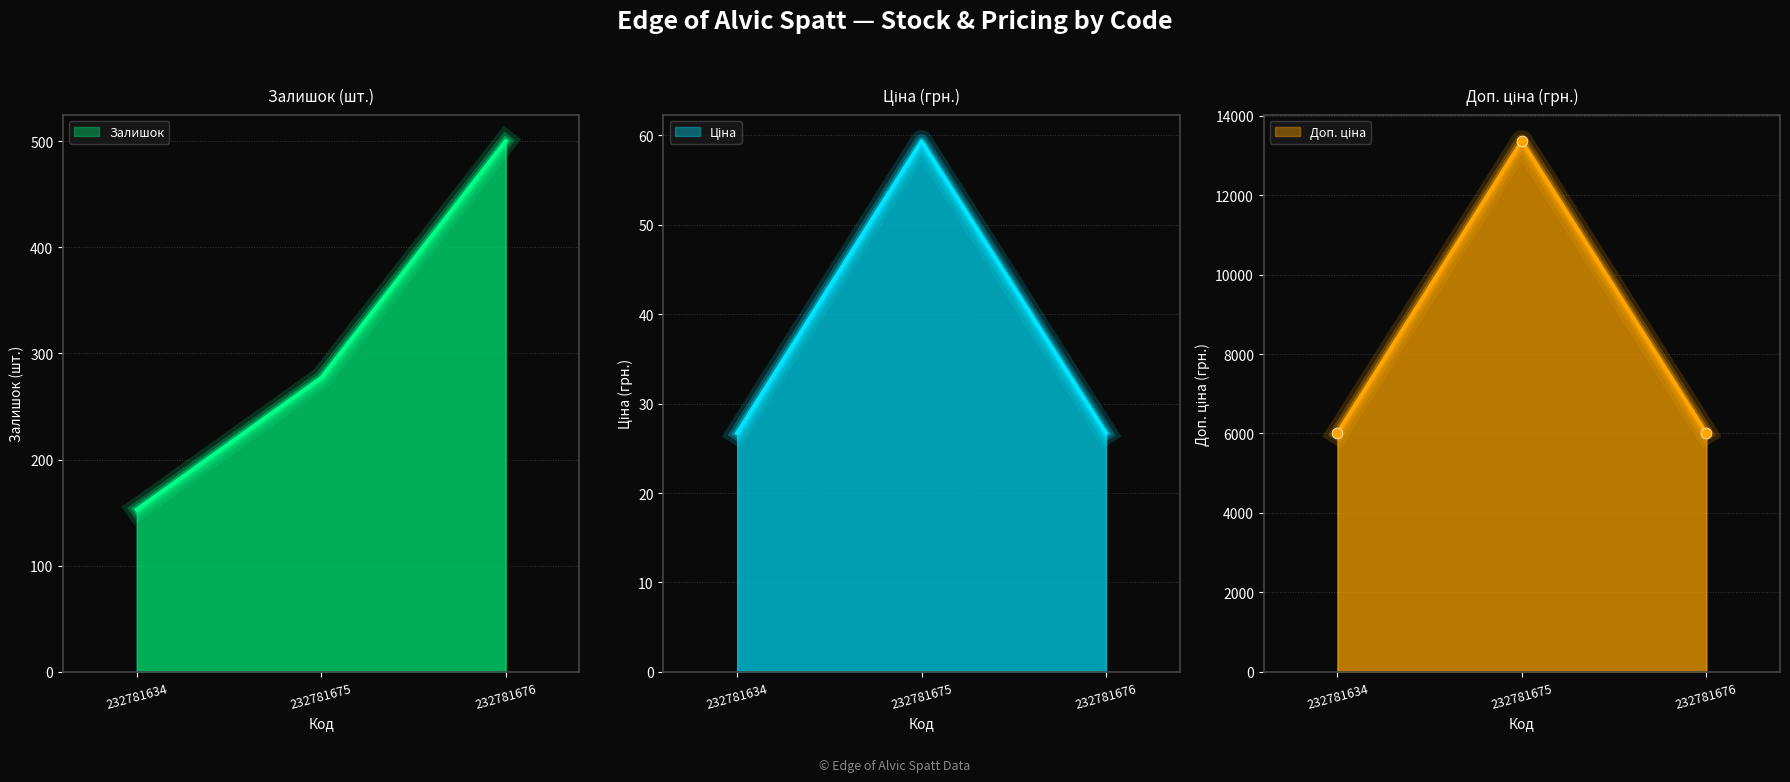

Which series contains the highest Y value?

Залишок